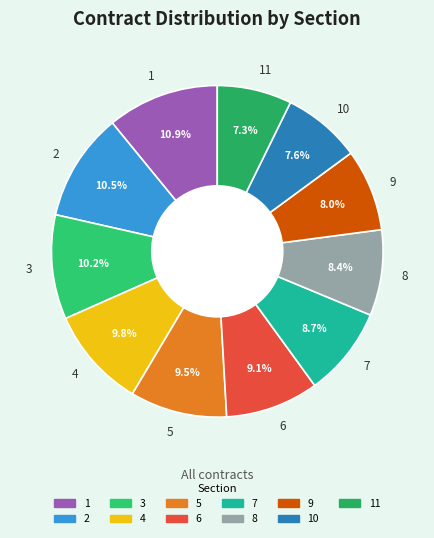

How many segments does this pie chart have?

11